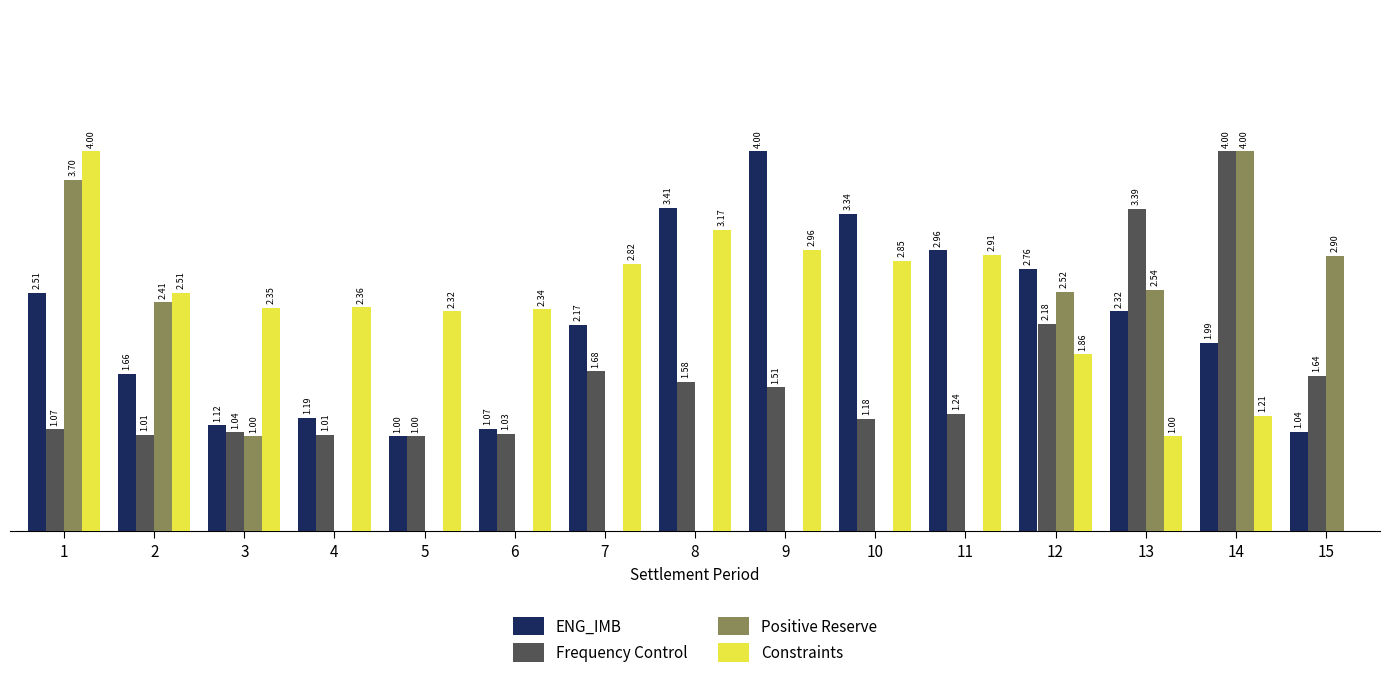

True or false: Frequency Control has a value of 1.8 at 10.

False